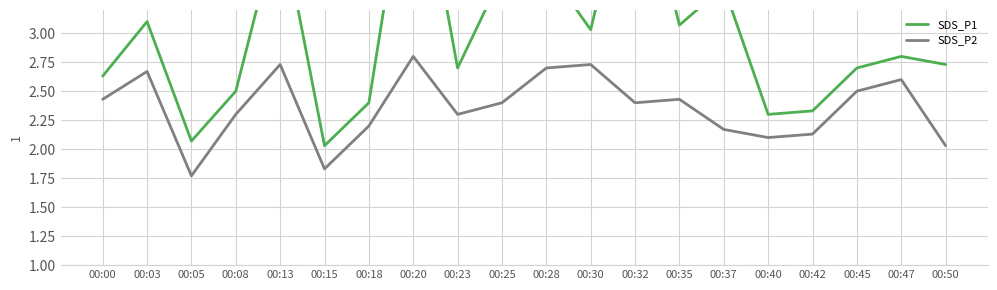

What is the difference between the second highest and minimum values in the SDS_P2 series?

1.0